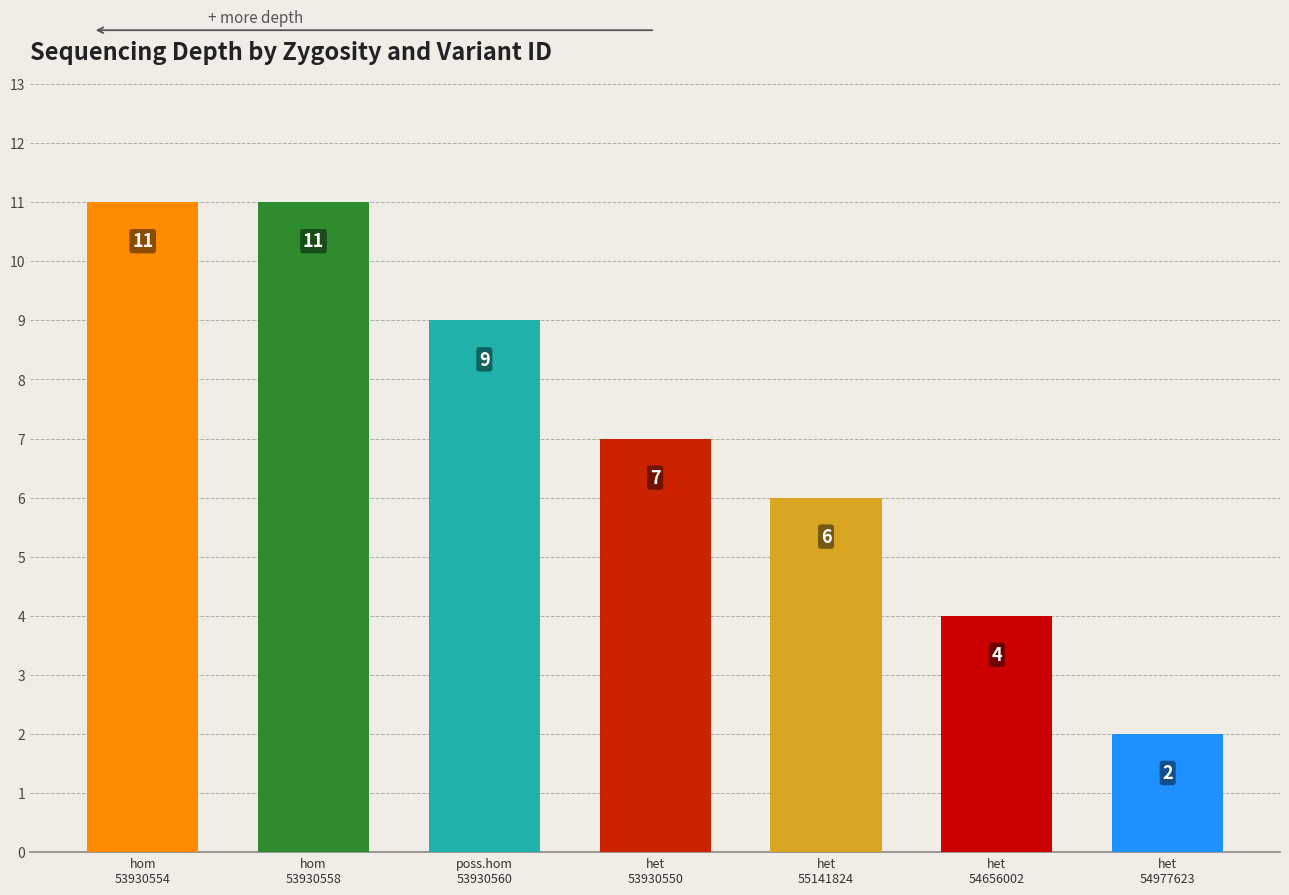

At which label does the data first exceed 7?

hom
53930554